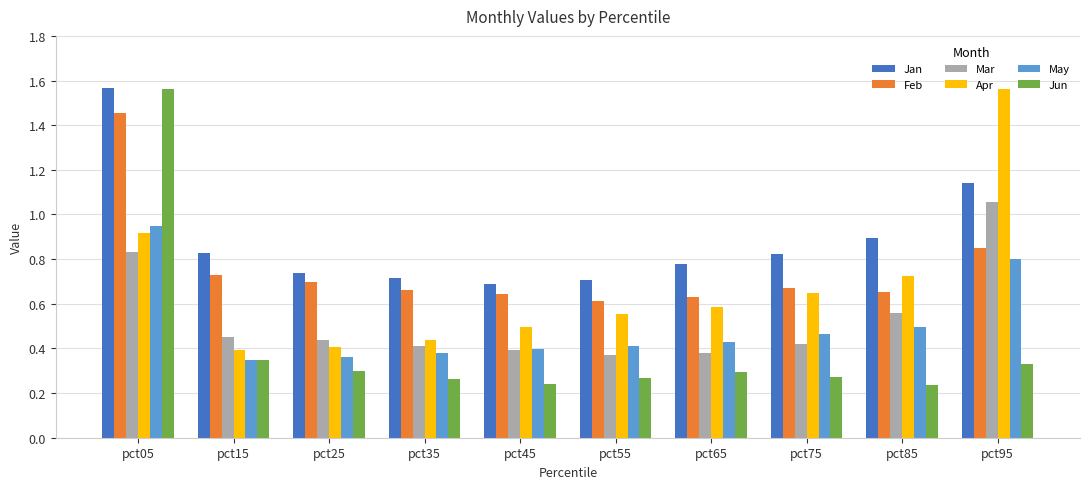

What is the sum of all Jan values?

8.9